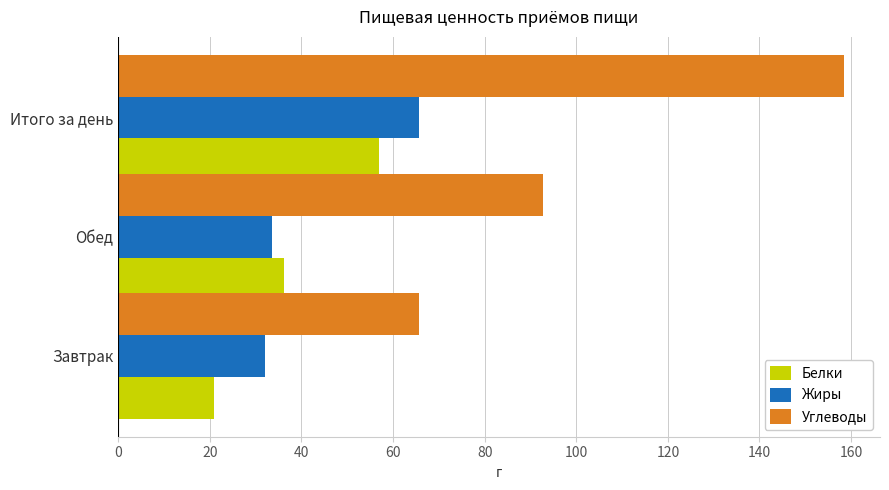

Between Завтрак and Обед, which series saw the biggest shift?

Углеводы